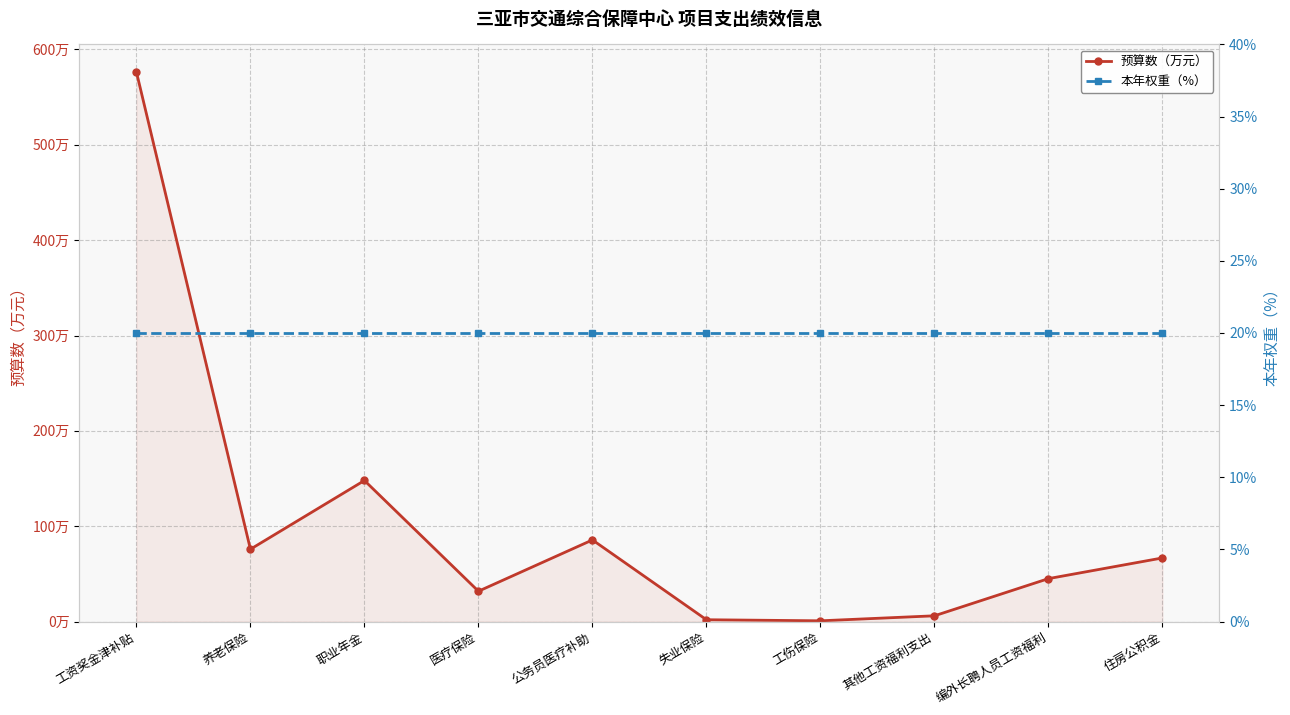

What is the total value across all series at 职业年金?

167.9